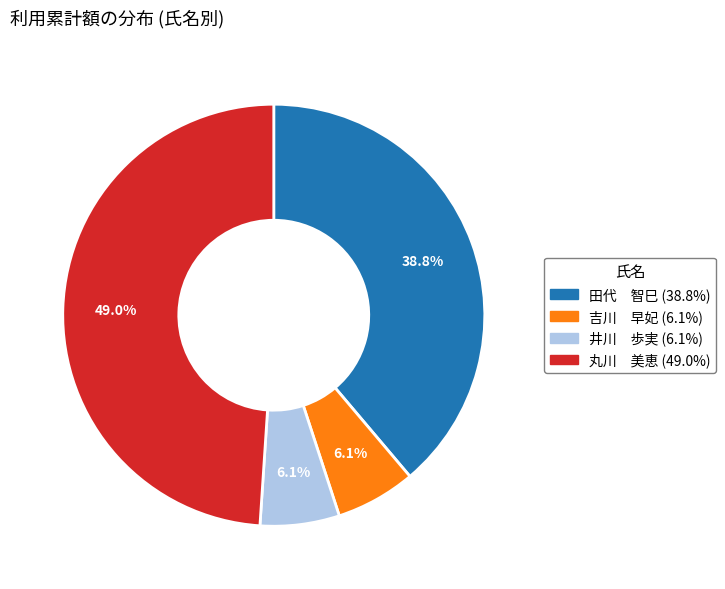

Combined, do 井川 歩実 and 吉川 早妃 account for over 50%?

No